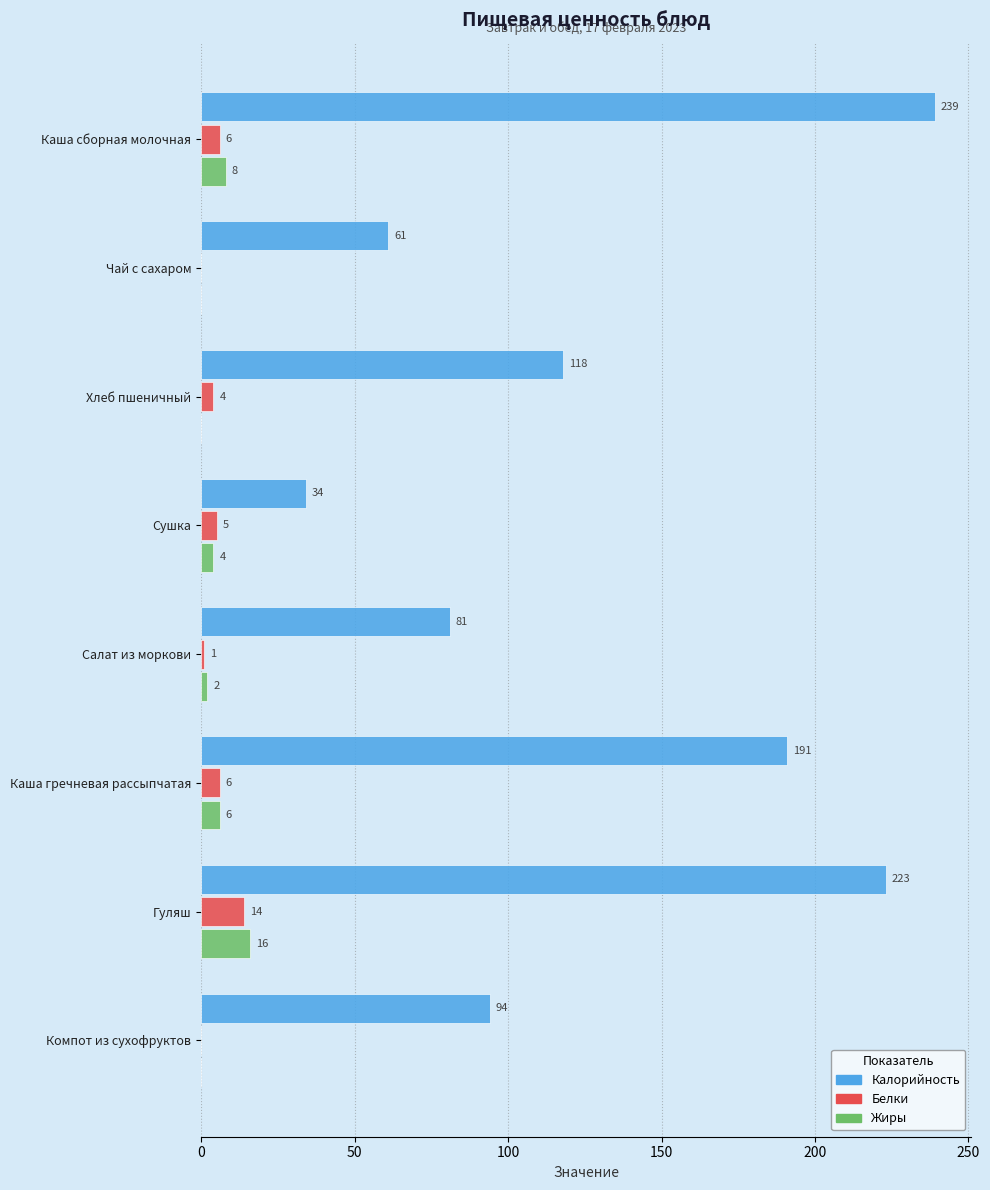

How many positive values does the Белки series have?

6